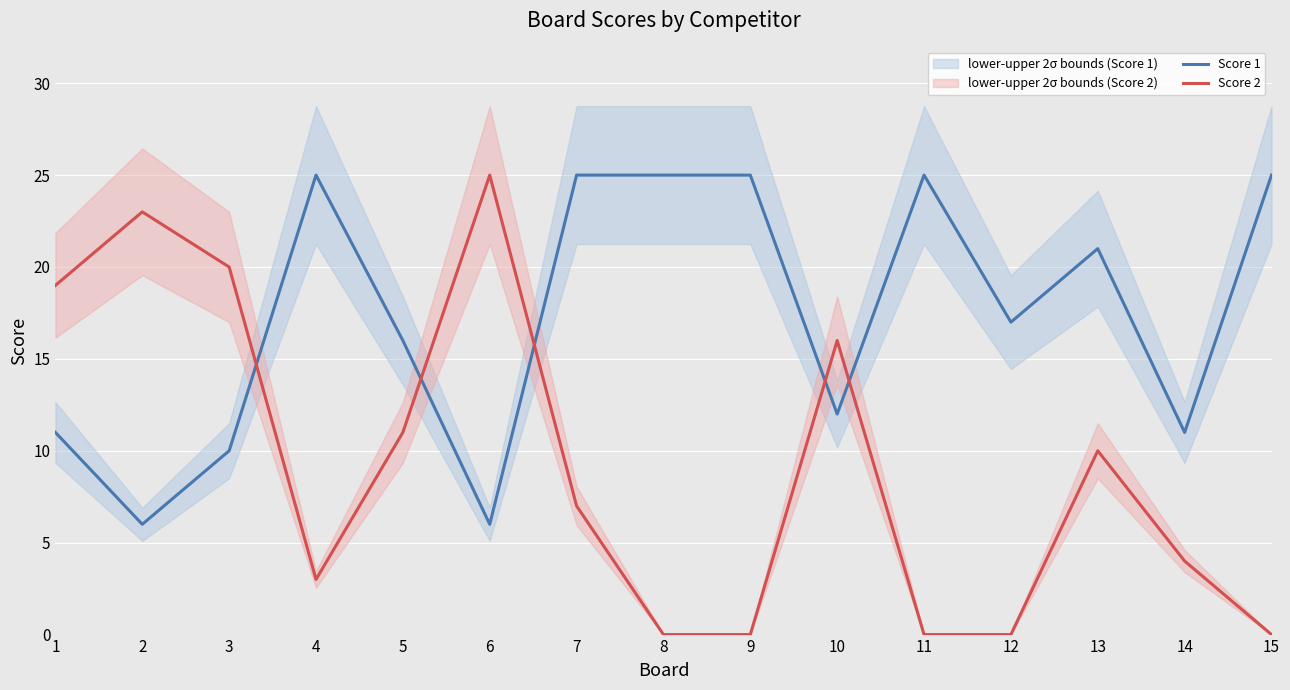

What is the approximate value of Score 2 at 7, to the nearest 5?

5